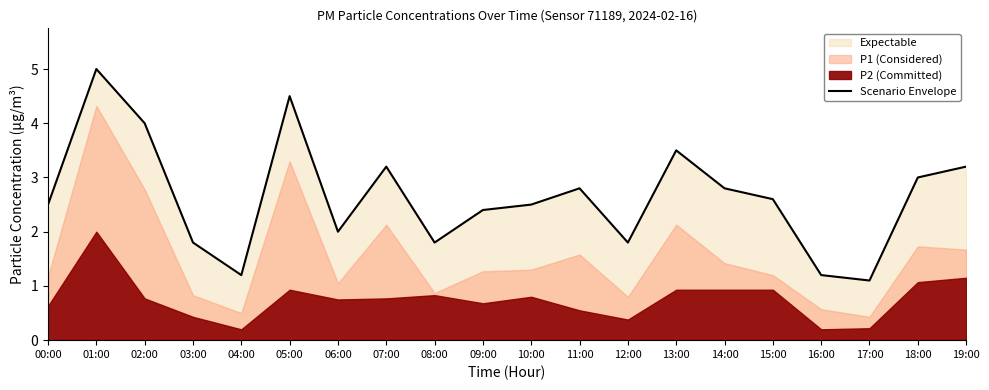

What position from the left is 13:00?

14